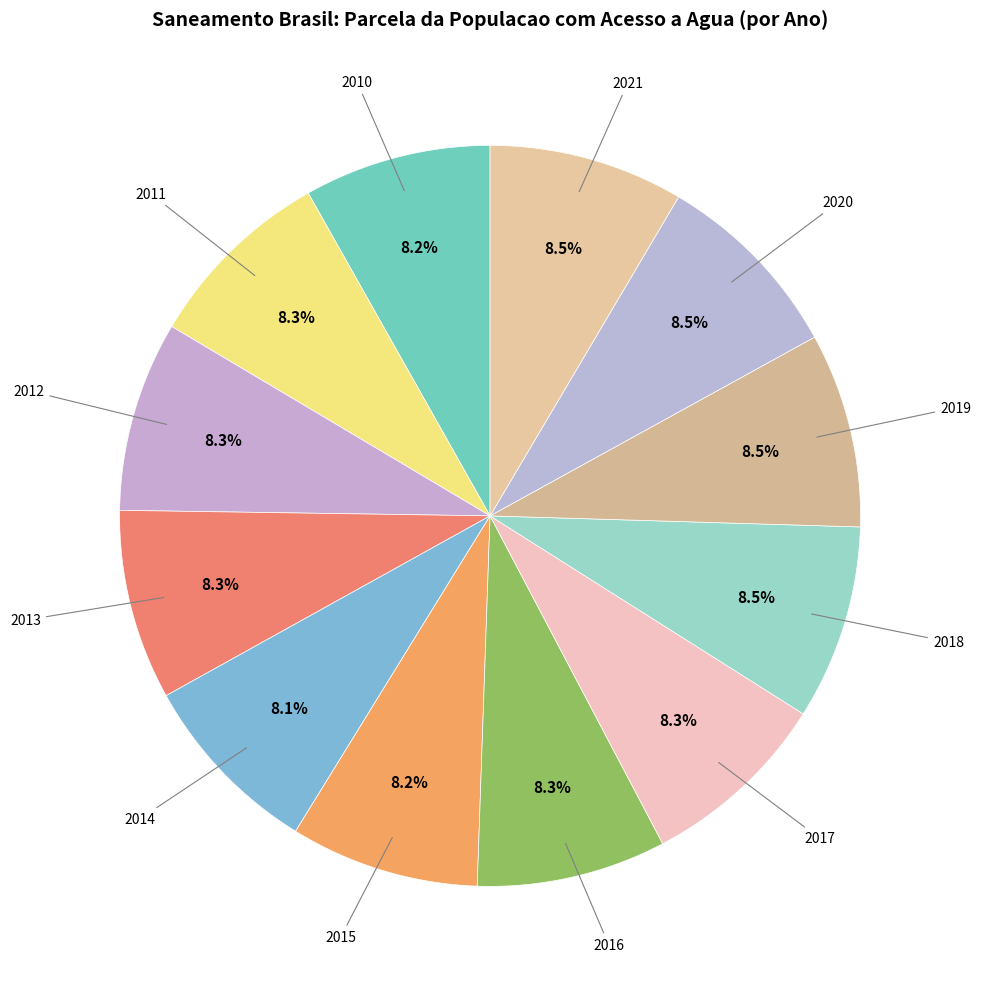

How many slices are in this pie chart?

12